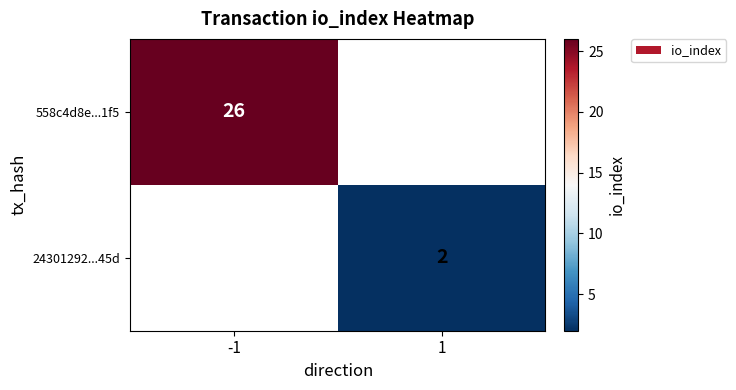

The 24301292...45d series shows 3 at 1. True or false?

False